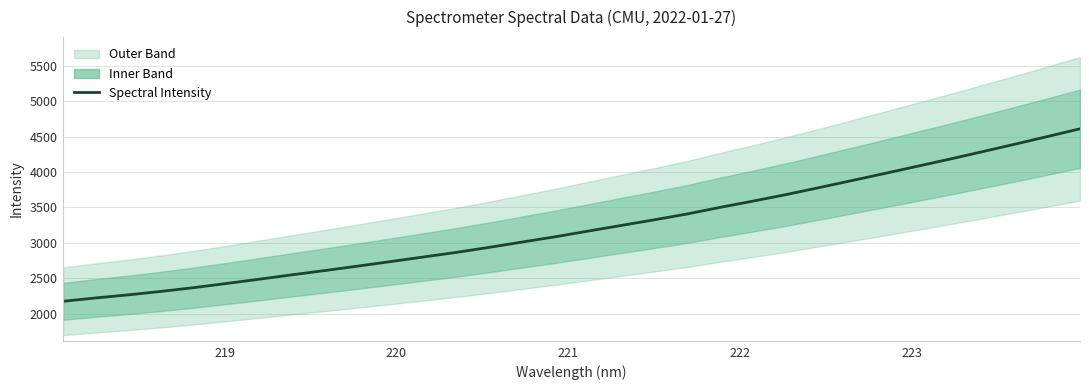

What is the difference between the maximum and second lowest values?

2388.9